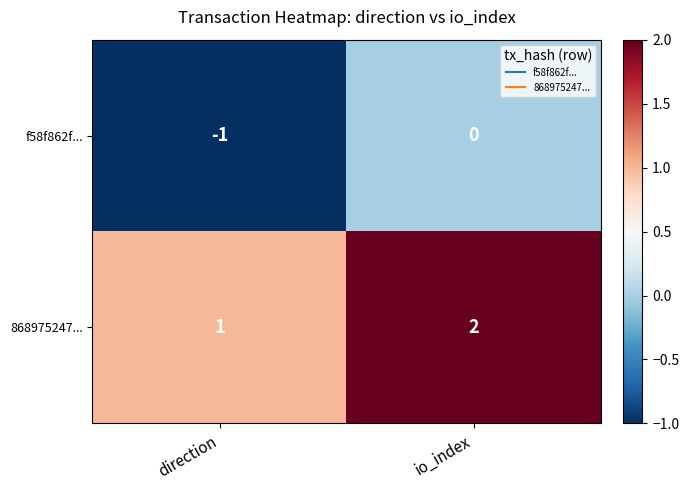

Reading left to right, what are all the values shown in this chart?

f58f862f...: direction=-1	io_index=0
868975247...: direction=1	io_index=2